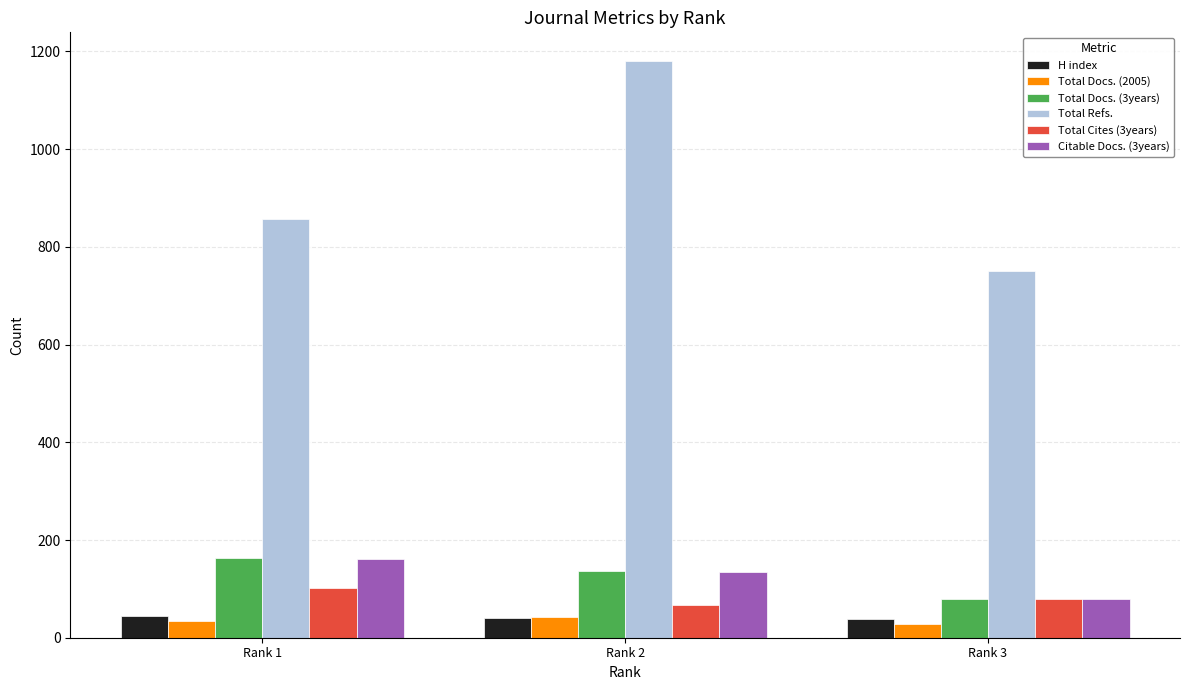

What value does the H index series have at Rank 3?

38